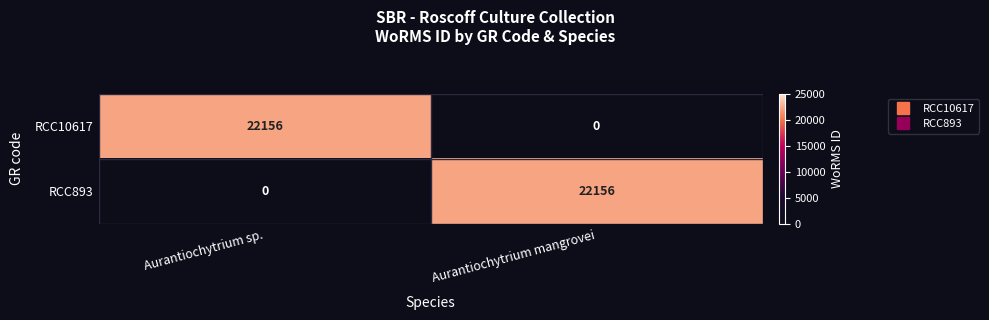

Reading left to right, what are all the values shown in this chart?

RCC10617: Aurantiochytrium sp.=22156	Aurantiochytrium mangrovei=0
RCC893: Aurantiochytrium sp.=0	Aurantiochytrium mangrovei=22156